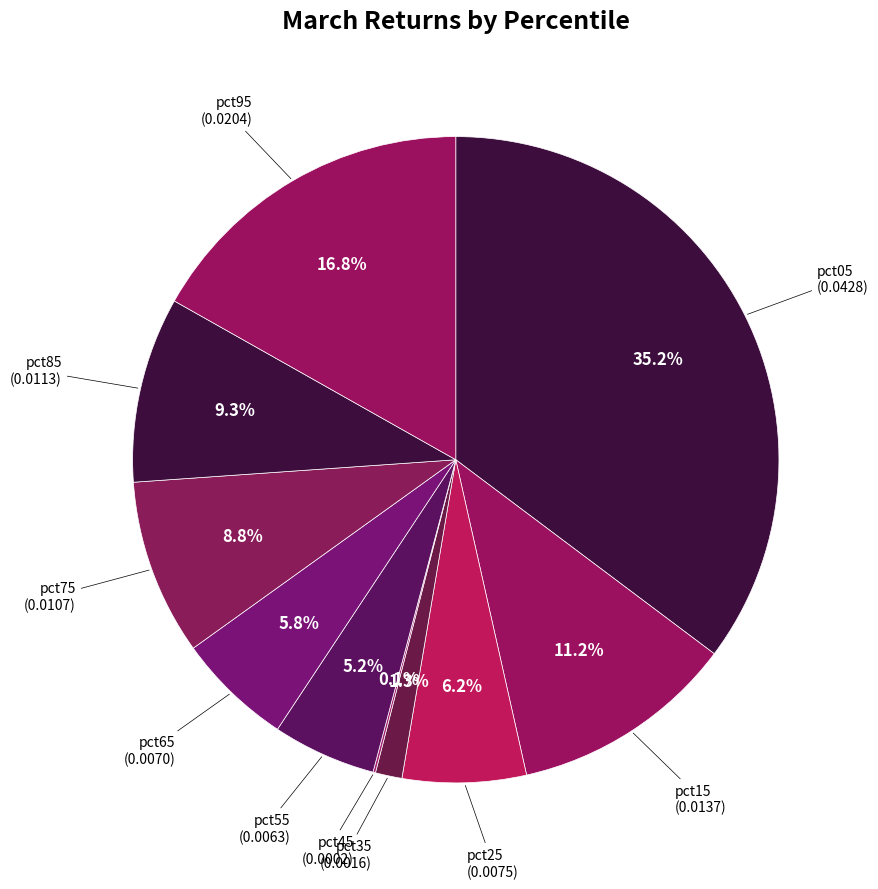

Does any single category account for the majority?

No